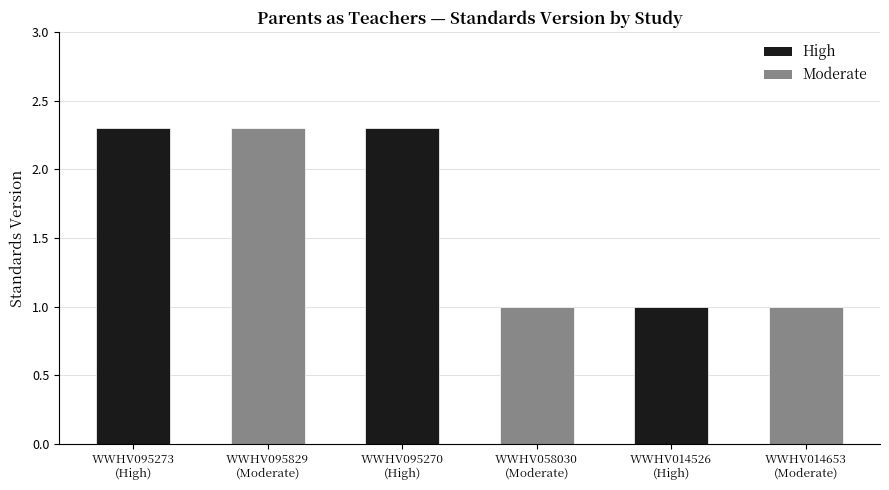

Reading right to left, transcribe all the data shown in this chart.

High: 1.0	2.3	2.3
Moderate: 1.0	1.0	2.3